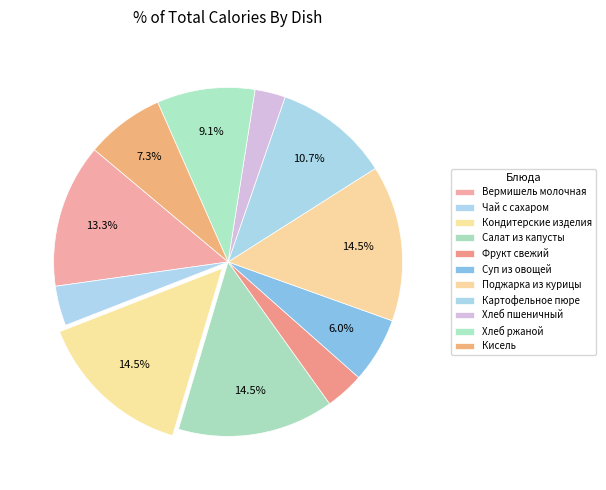

To the nearest percent, what portion does Фрукт свежий represent?

4%